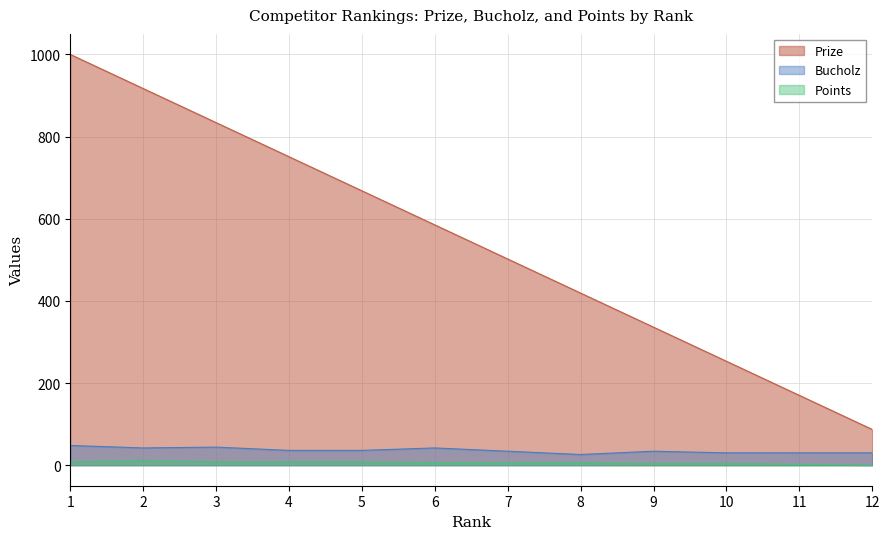

True or false: Bucholz and Prize intersect in this chart.

False